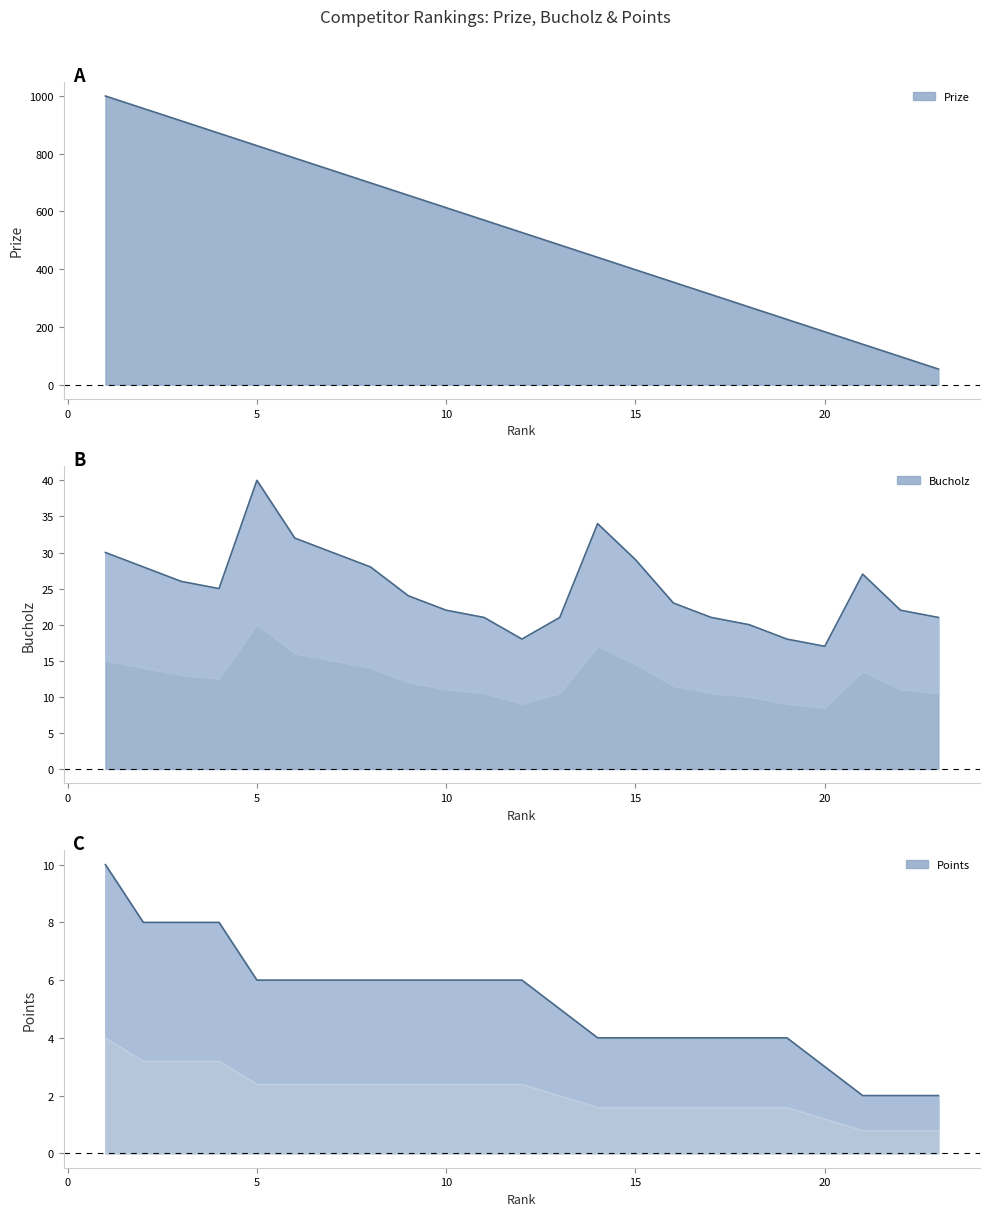

What is the difference between the maximum and second lowest values in the Points series?

8